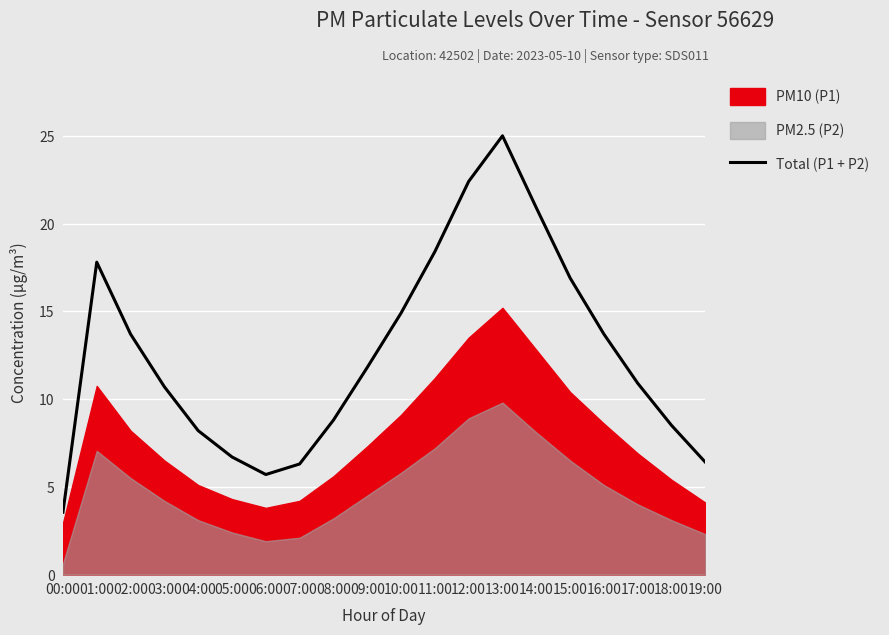

Reading left to right, transcribe all the data shown in this chart.

00:00=3.6	01:00=17.8	02:00=13.7	03:00=10.7	04:00=8.2	05:00=6.7	06:00=5.7	07:00=6.3	08:00=8.8	09:00=11.8	10:00=14.9	11:00=18.4	12:00=22.4	13:00=25.0	14:00=20.9	15:00=16.9	16:00=13.7	17:00=10.9	18:00=8.5	19:00=6.4